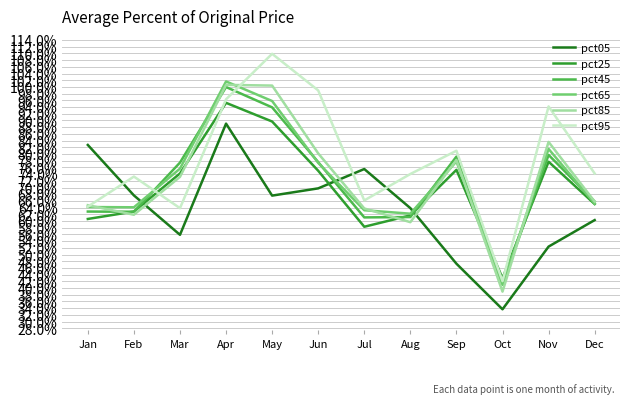

How many interior local valleys does the pct95 series have?

3